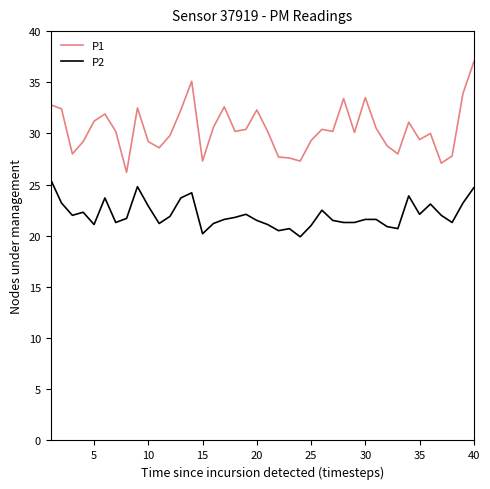

True or false: P2 and P1 intersect in this chart.

False